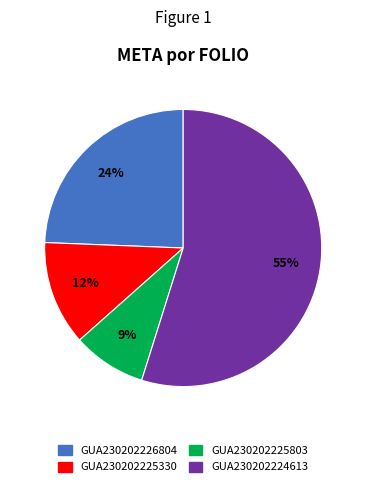

Combined, do GUA230202226804 and GUA230202225803 account for over 50%?

No